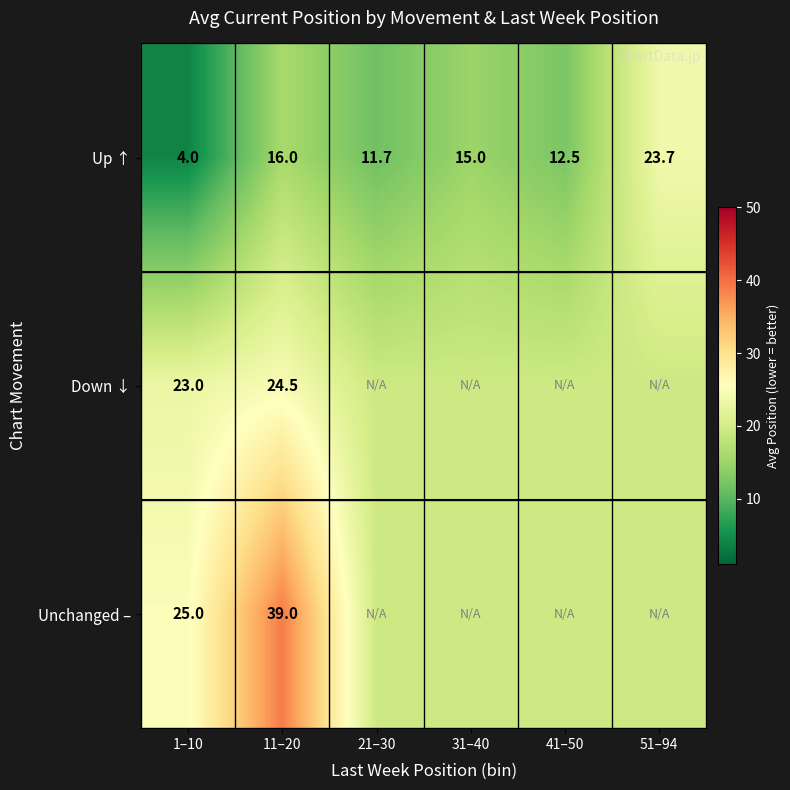

Is the value of Up ↑ at 11–20 greater than the value of Down ↓ at 11–20?

No